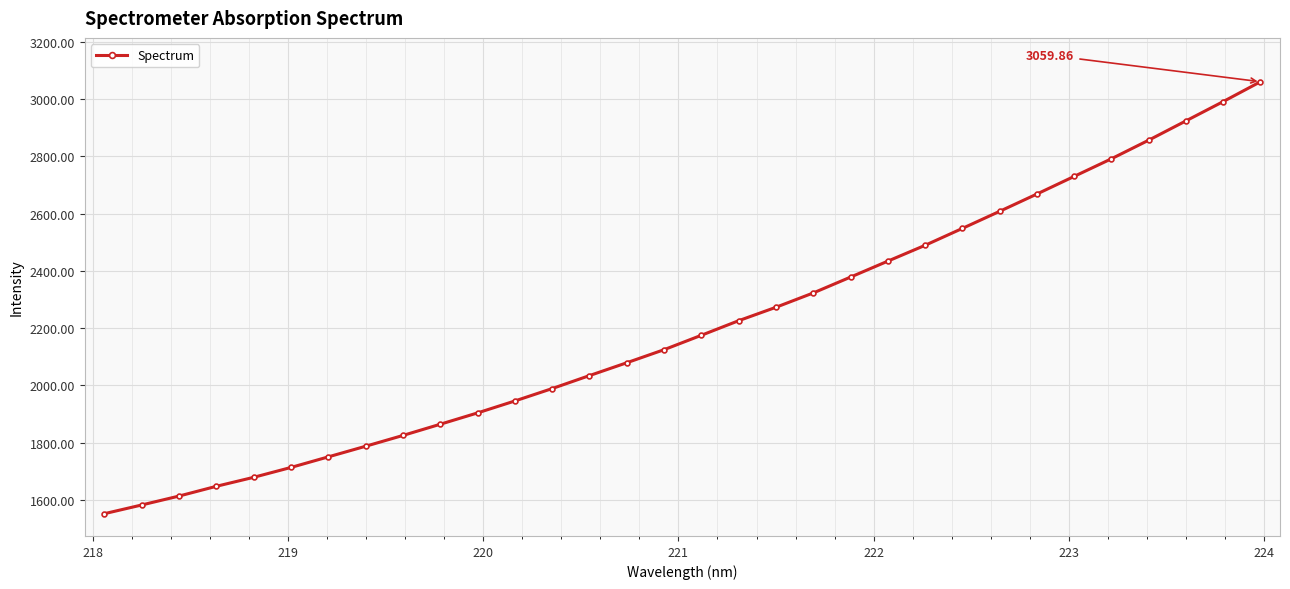

What is the sum of all values?

70566.7